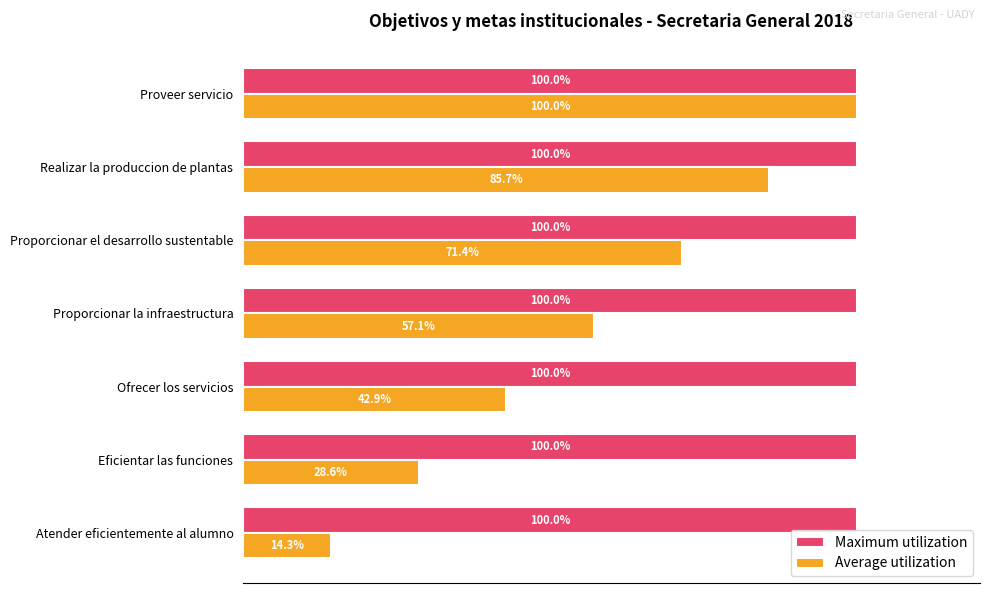

Is the value of Maximum utilization at Realizar la produccion de plantas greater than the value of Average utilization at Atender eficientemente al alumno?

Yes